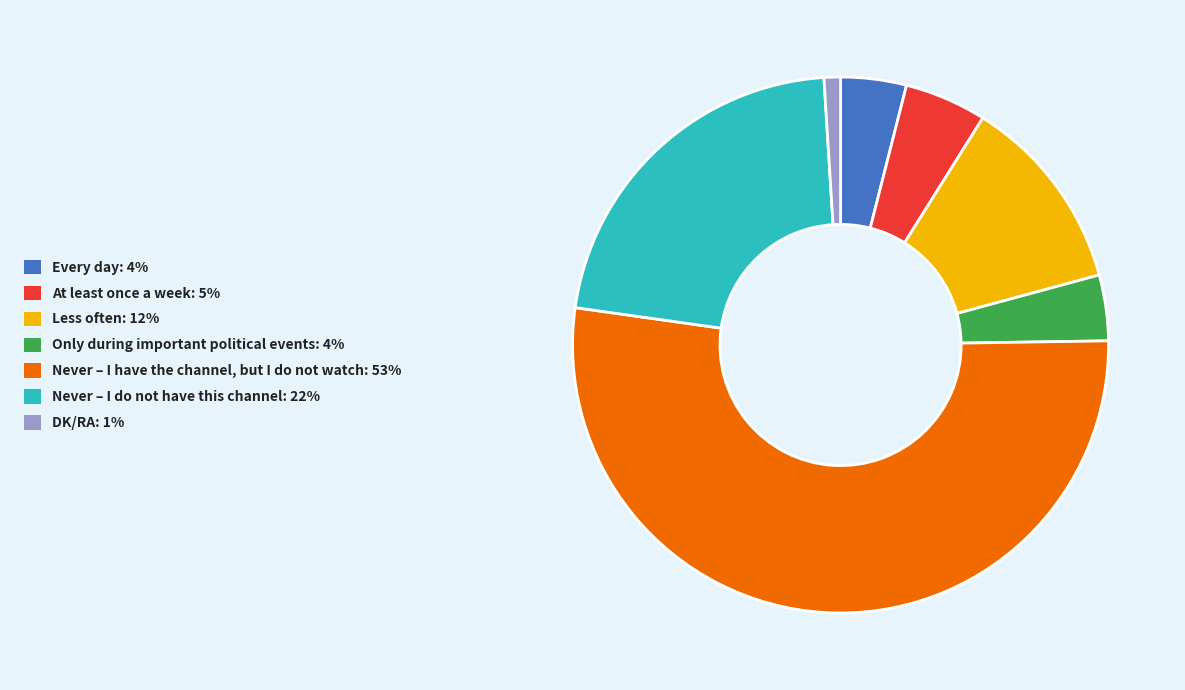

True or false: Never – I have the channel, but I do not watch accounts for 58% of the total.

False